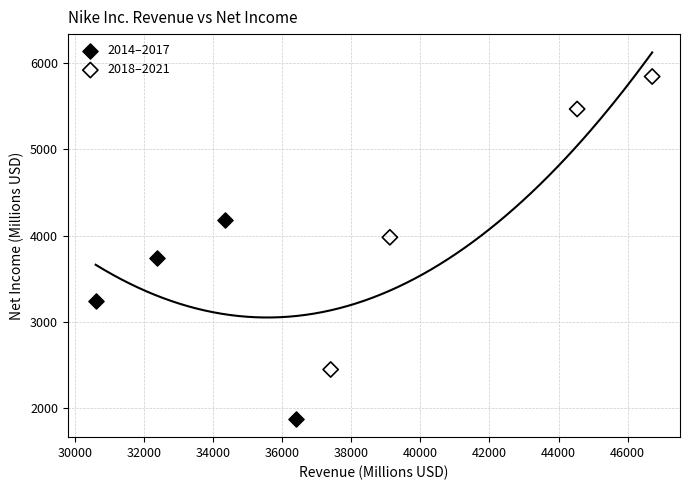

Which series has the largest Y range (max minus min)?

2018–2021